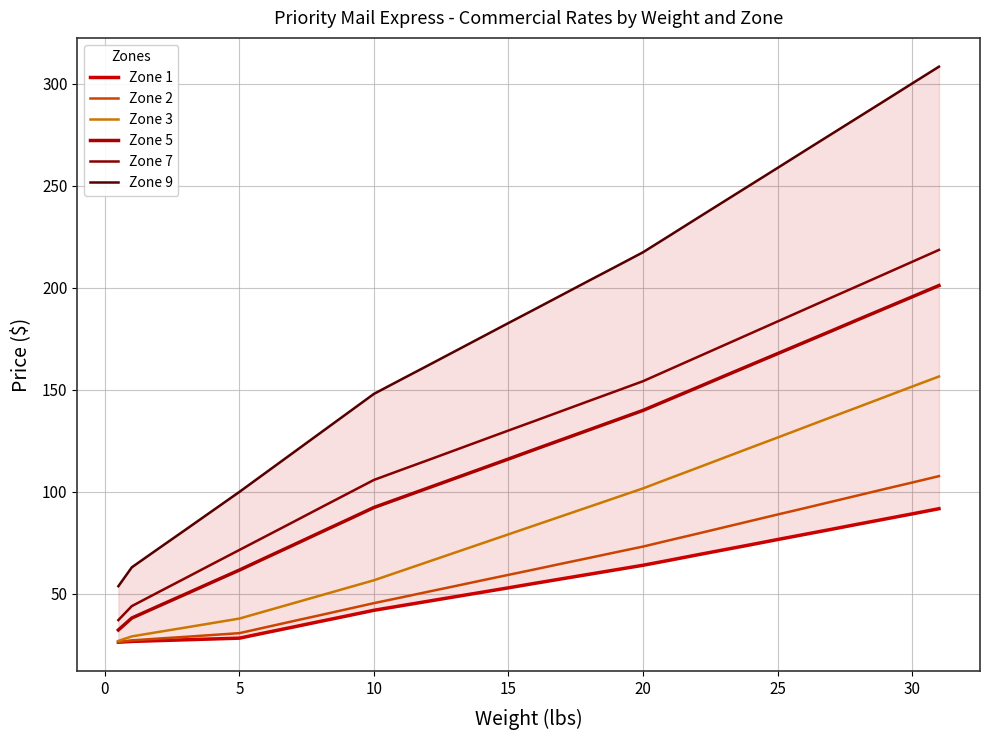

Does the chart have visible grid lines?

Yes